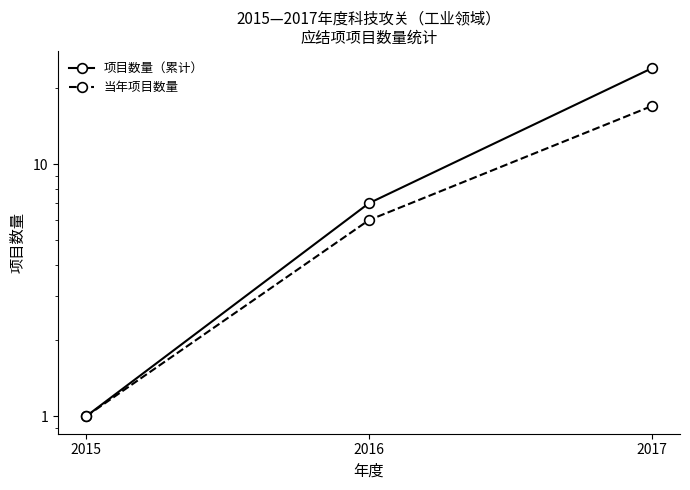

What are all the series names shown in the legend?

项目数量（累计）, 当年项目数量